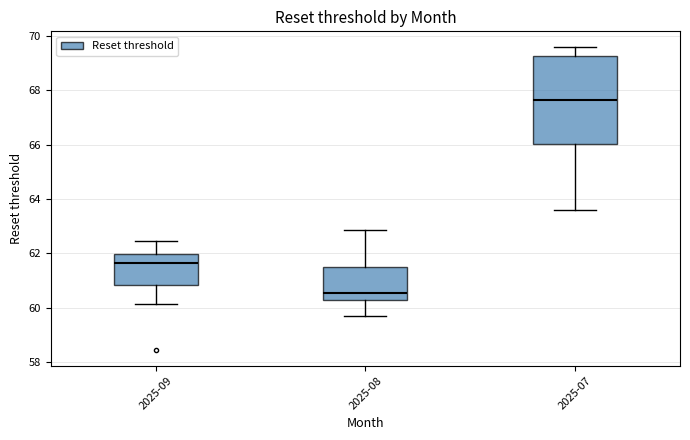

Where is the upper edge of the box for 2025-09 on the y-axis? The values are not printed on the chart, so give them approximately, as read against the axis.

62.0